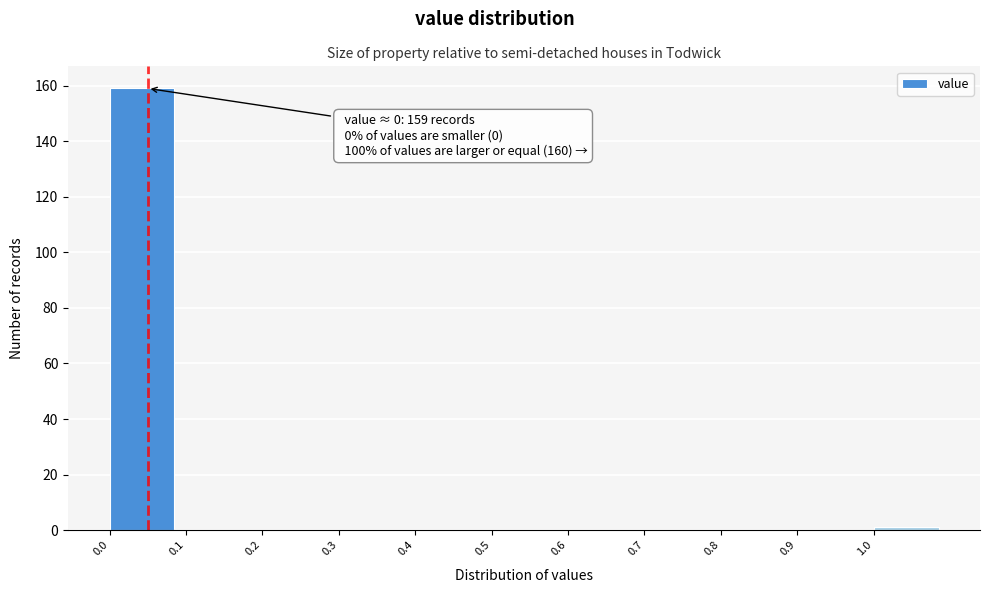

Over which range of the x-axis is the bar tallest?

0.0 to 0.1